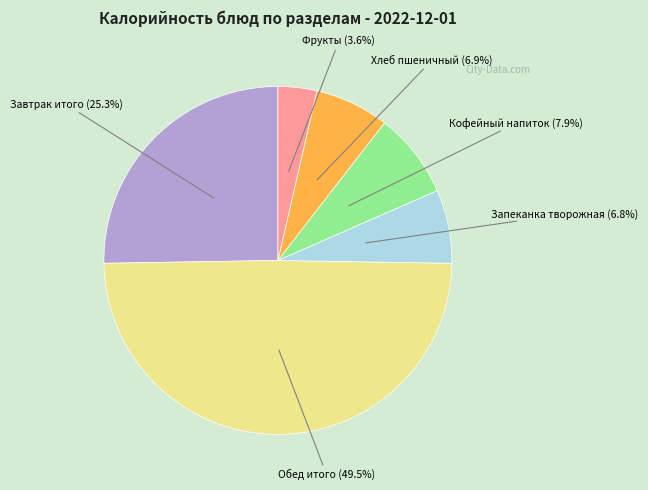

True or false: Хлеб пшеничный accounts for 14% of the total.

False